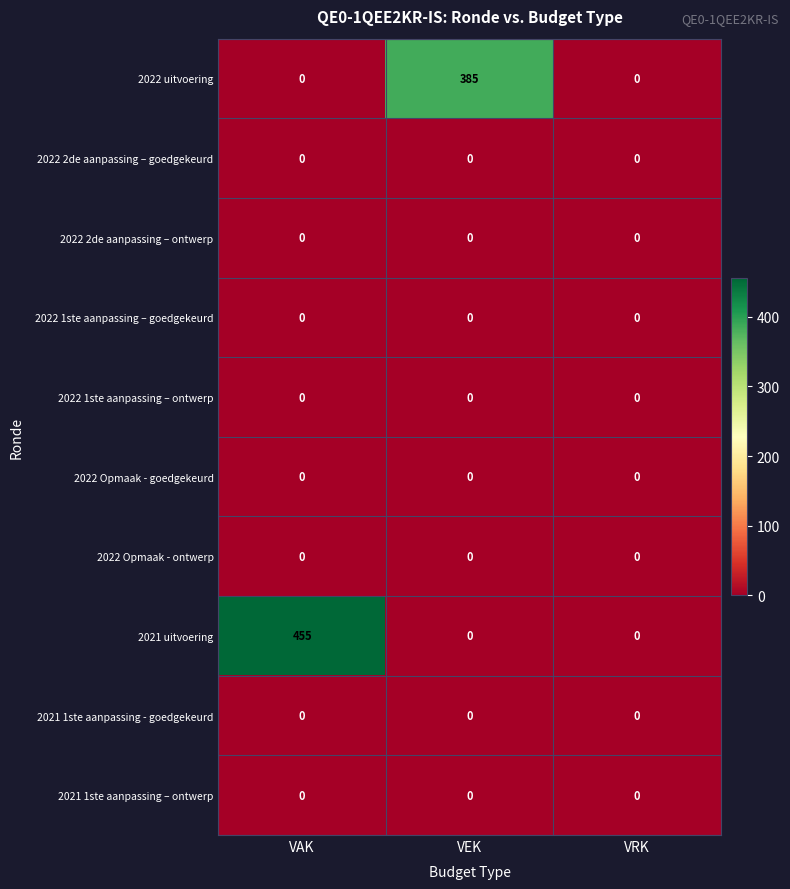

At which category does the chart reach its peak across all series?

VAK